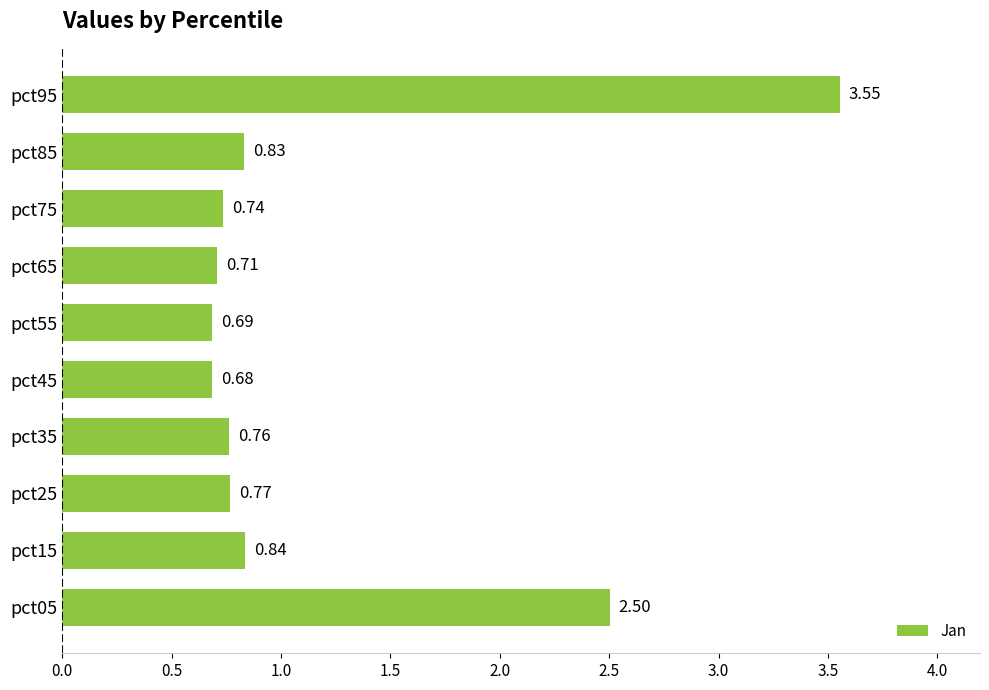

What is the average value?

1.2